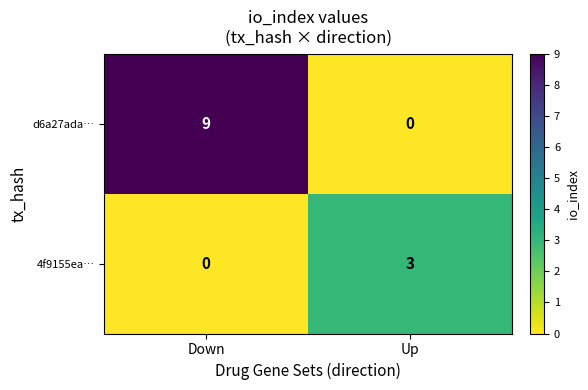

Where is d6a27ada… nearest to the value 4?

Up